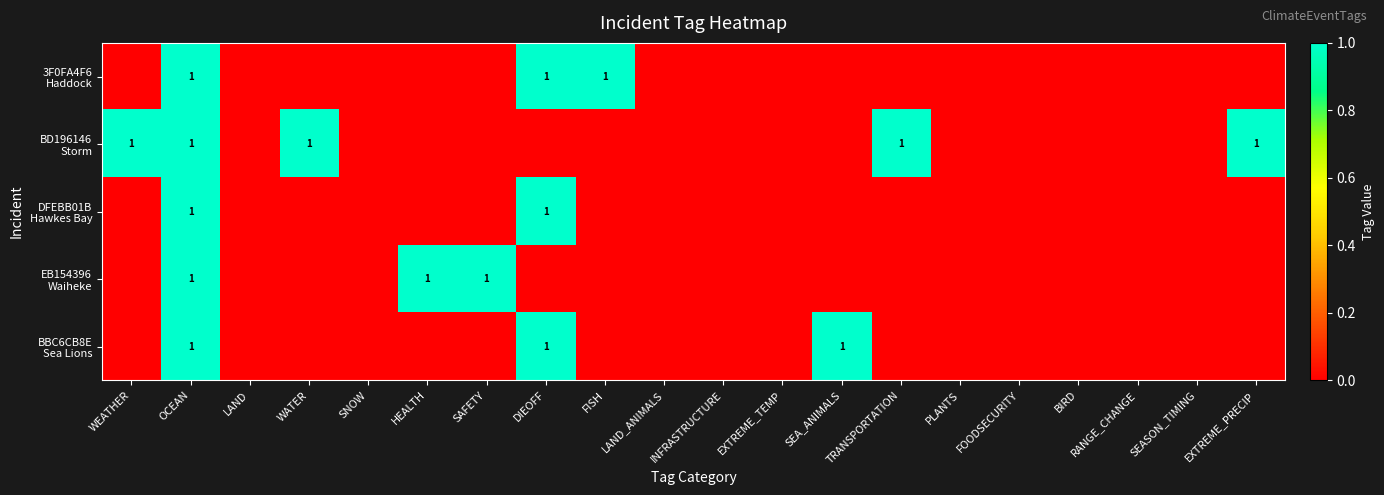

The value of BD196146 Storm at FOODSECURITY is 0. True or false?

False